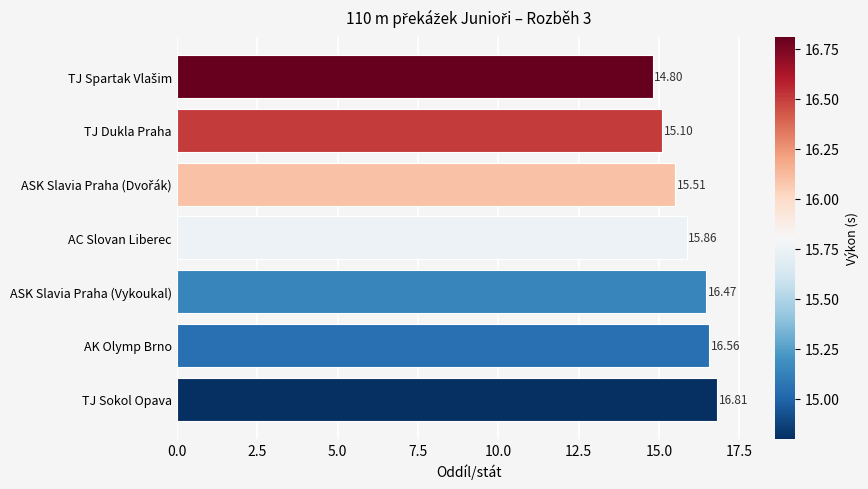

What is the difference between the maximum and second lowest values?

1.7